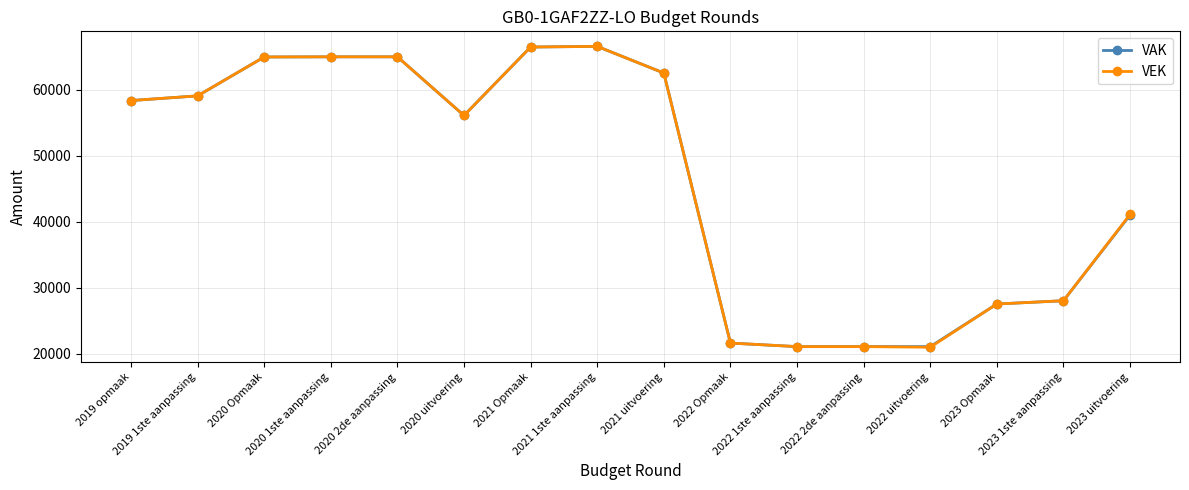

What position from the left is 2023 1ste aanpassing?

15